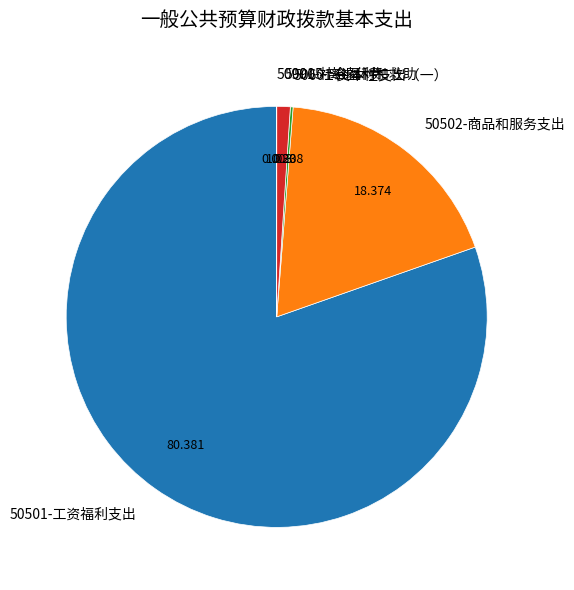

Does any single category account for the majority?

Yes